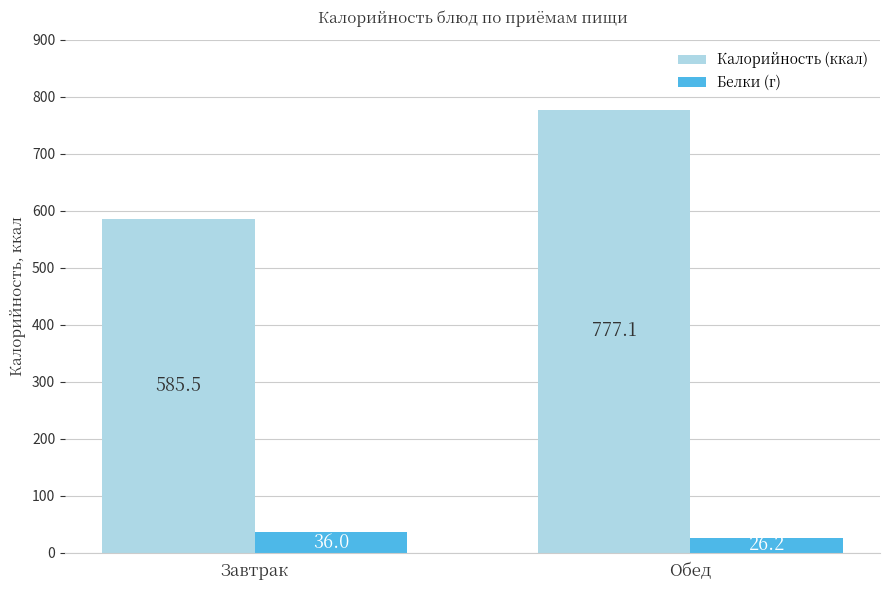

Reading left to right, what are all the values shown in this chart?

Калорийность (ккал): 585.5	777.1
Белки (г): 36.0	26.2